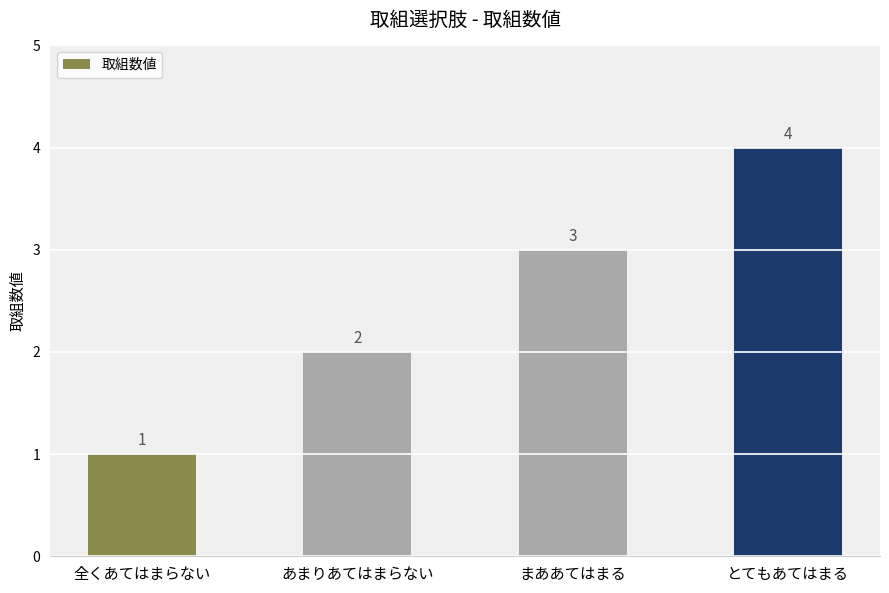

Between 全くあてはまらない and とてもあてはまる, which is larger?

とてもあてはまる